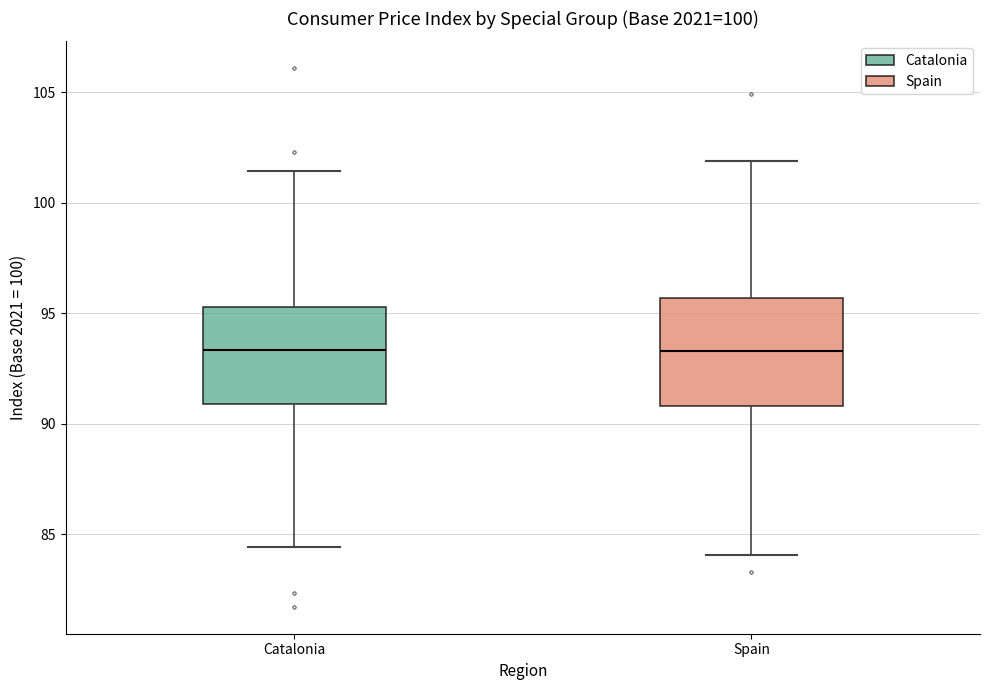

Where is the lower edge of the box for Spain on the y-axis? The values are not printed on the chart, so give them approximately, as read against the axis.

91.0